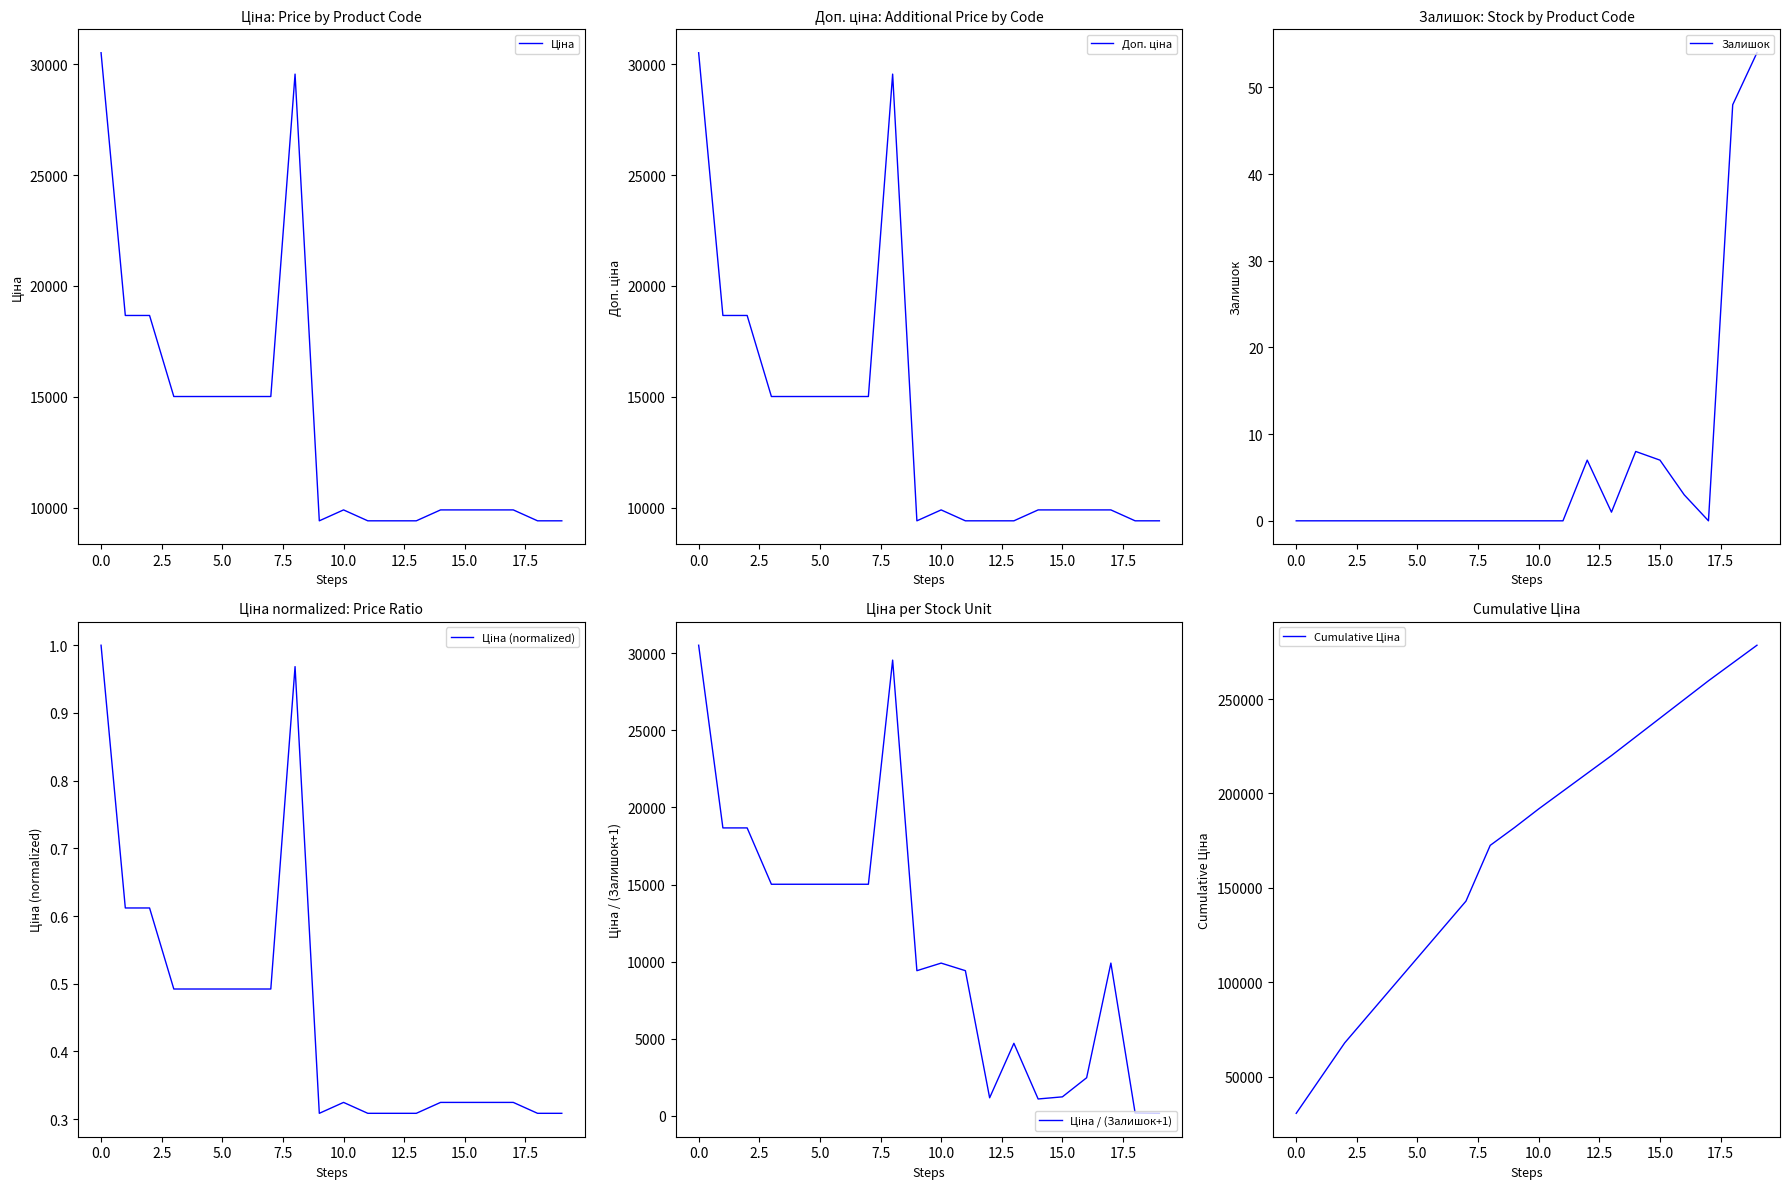

Which category has the highest value in the Cumulative Ціна series?

19